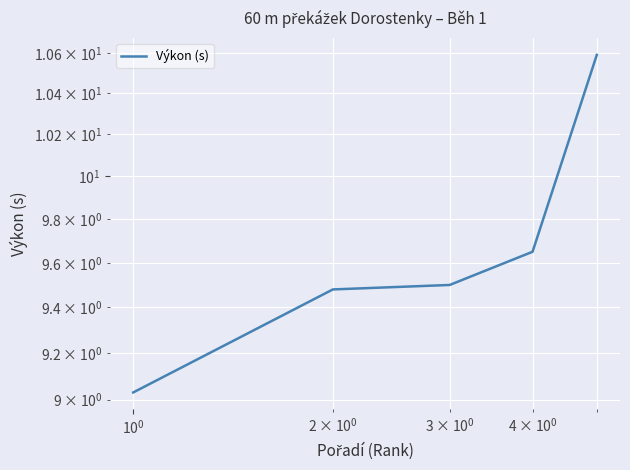

What is the maximum value shown in the chart?

10.6